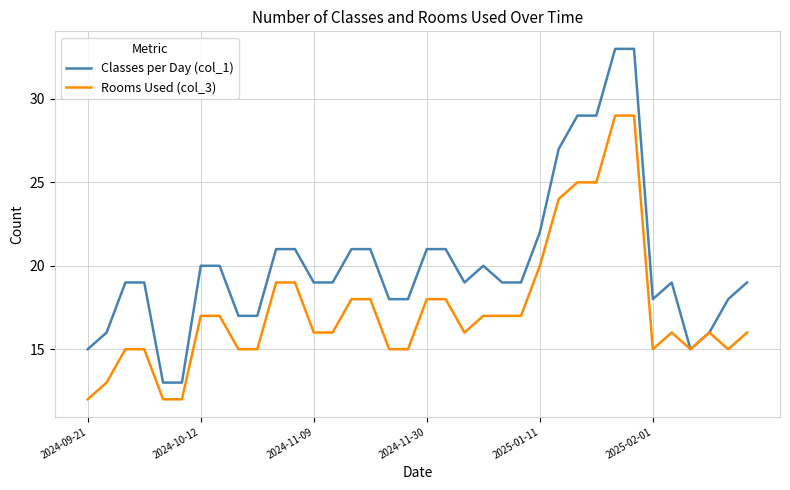

Which series has the largest total across all categories?

Classes per Day (col_1)